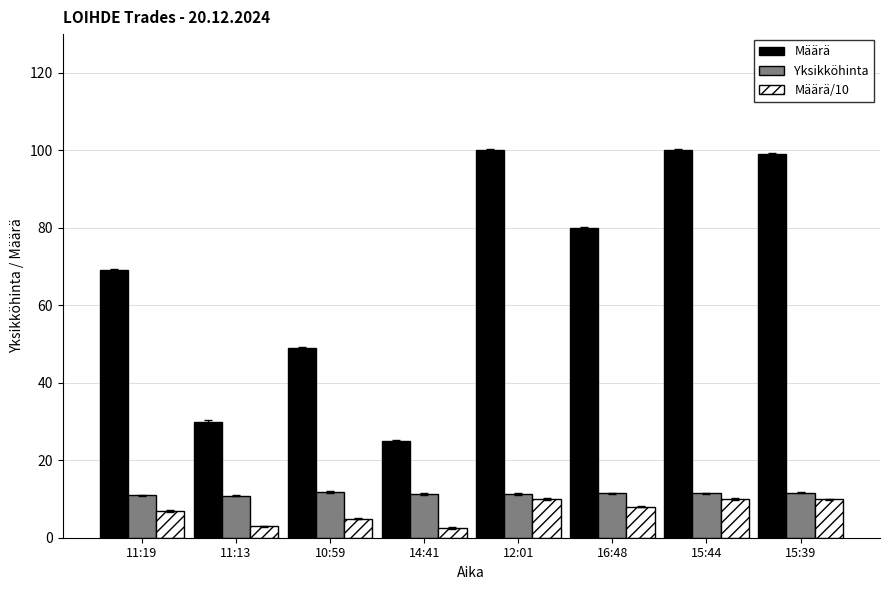

What position from the right is 12:01?

4